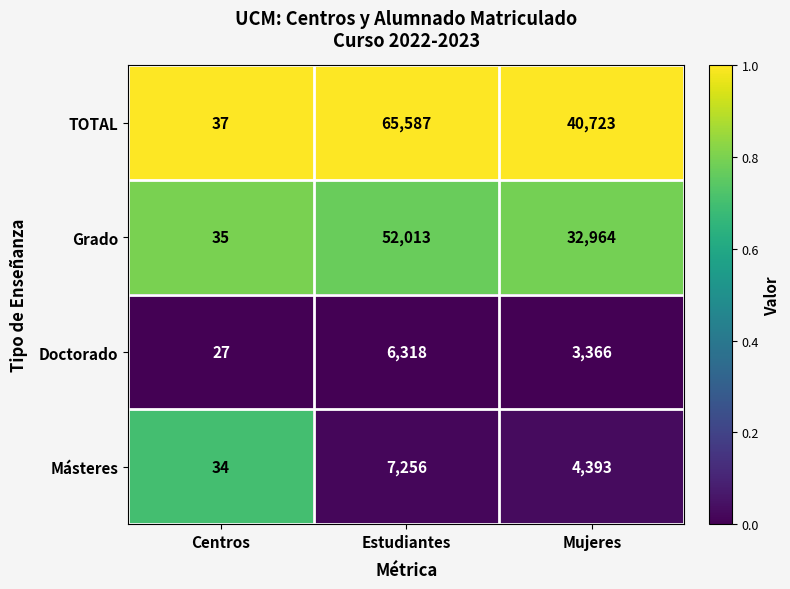

What is the total value across all series at Mujeres?

81446